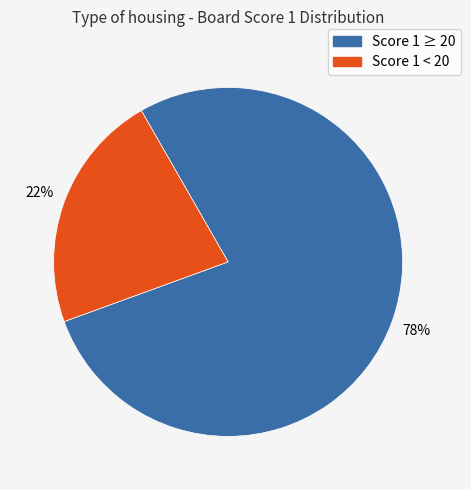

Is there a majority slice in this chart?

Yes